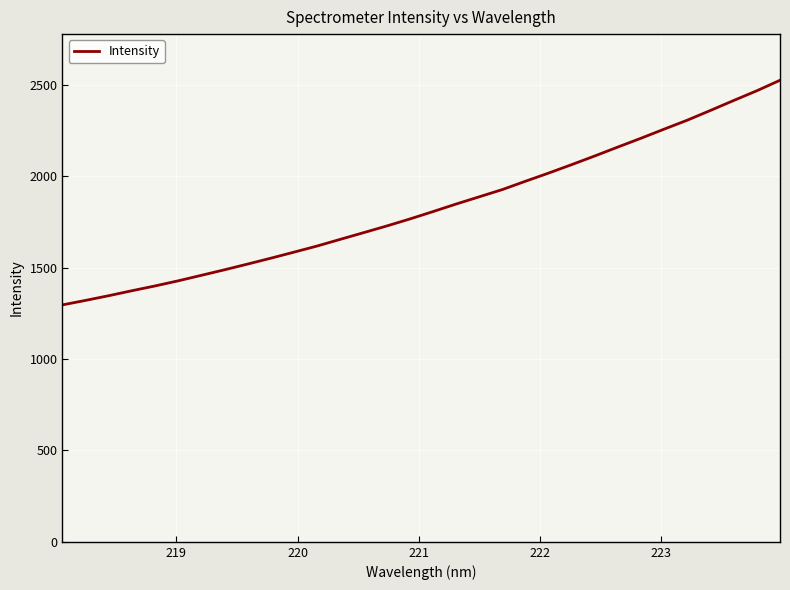

What is the greatest value displayed?

2525.2